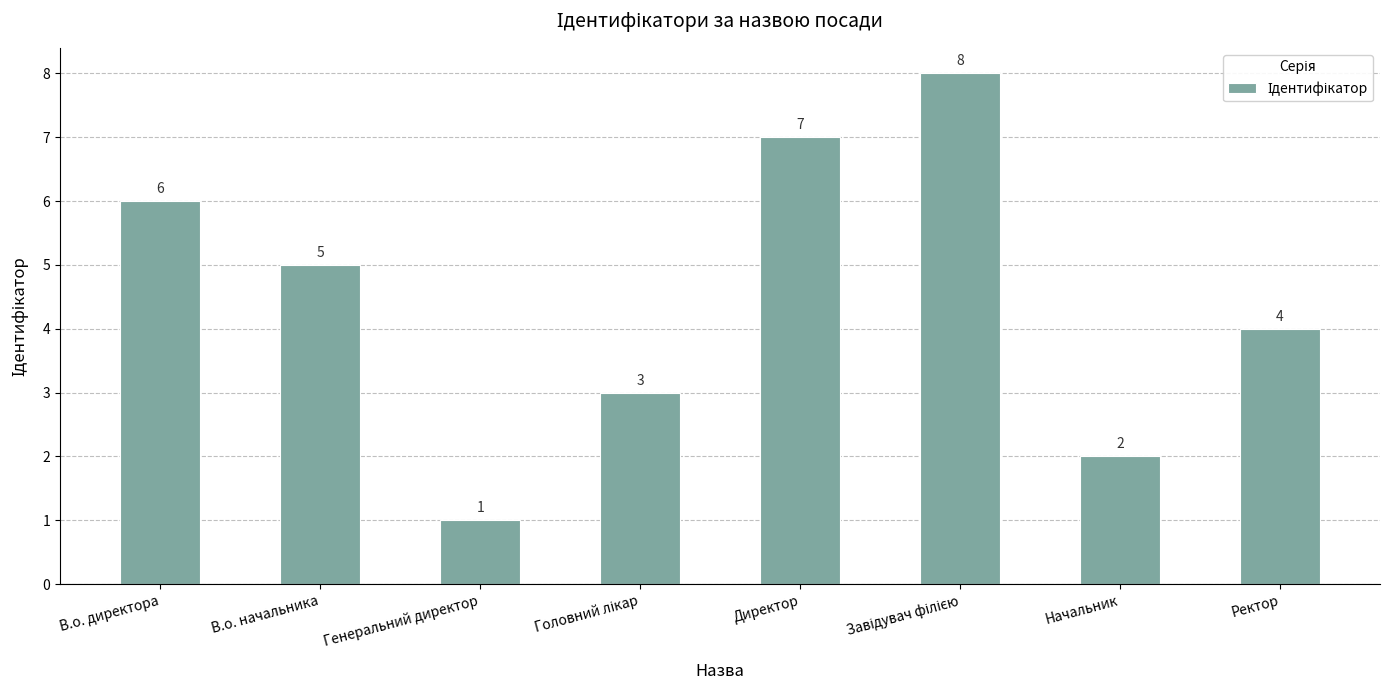

What is the minimum value shown in the chart?

1